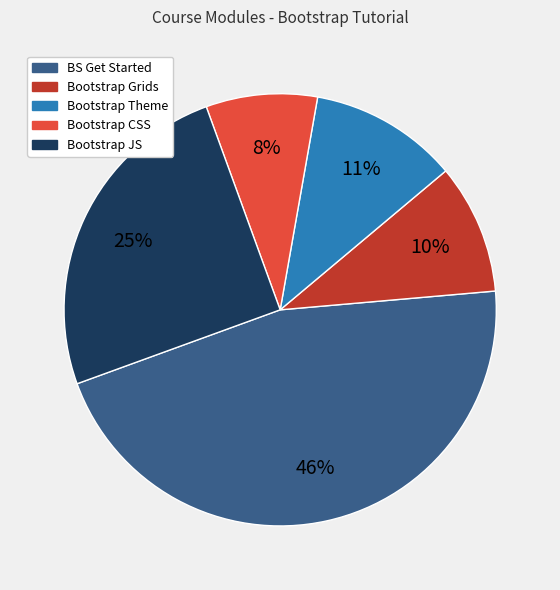

Count the number of slices in the pie.

5